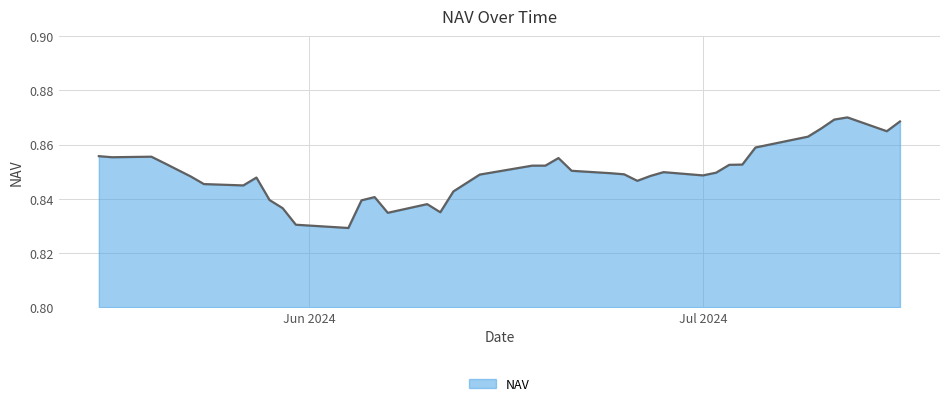

At which category does the chart reach its minimum across all series?

04-06-2024